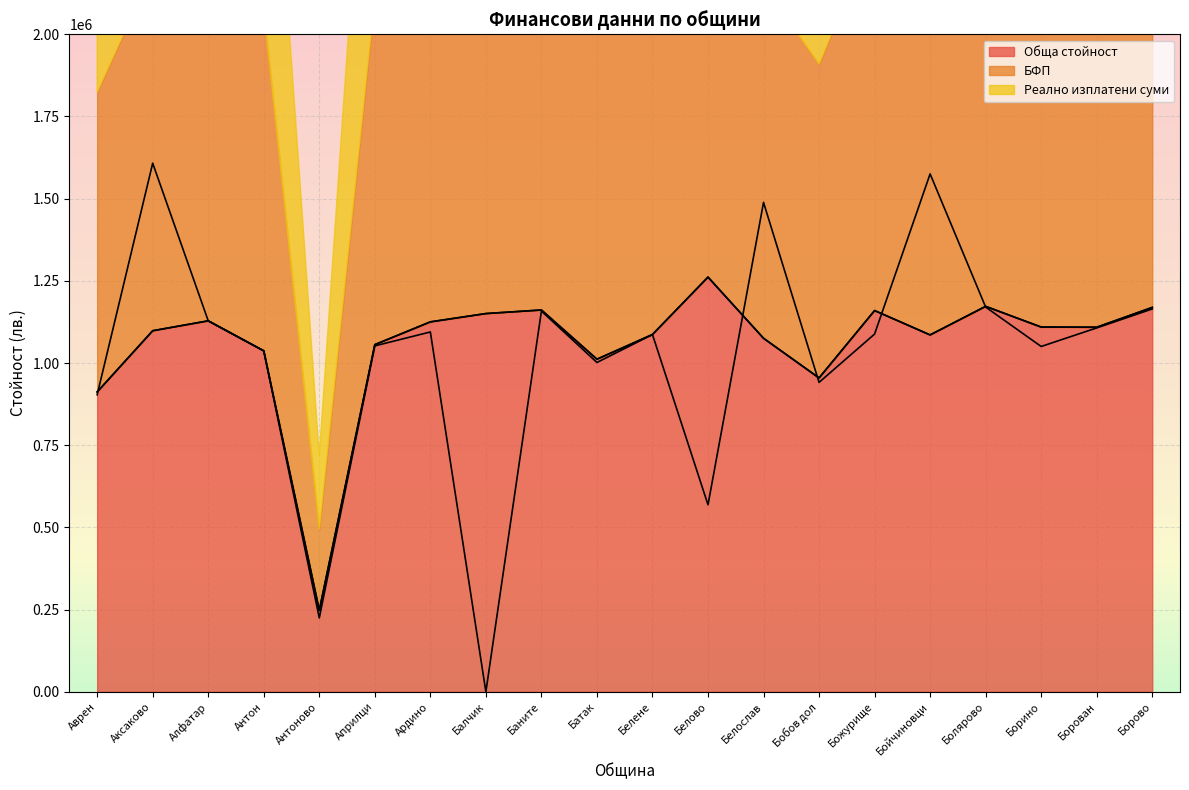

Rank the series by their maximum value, from lowest to highest.

Обща стойност, БФП, Реално изплатени суми